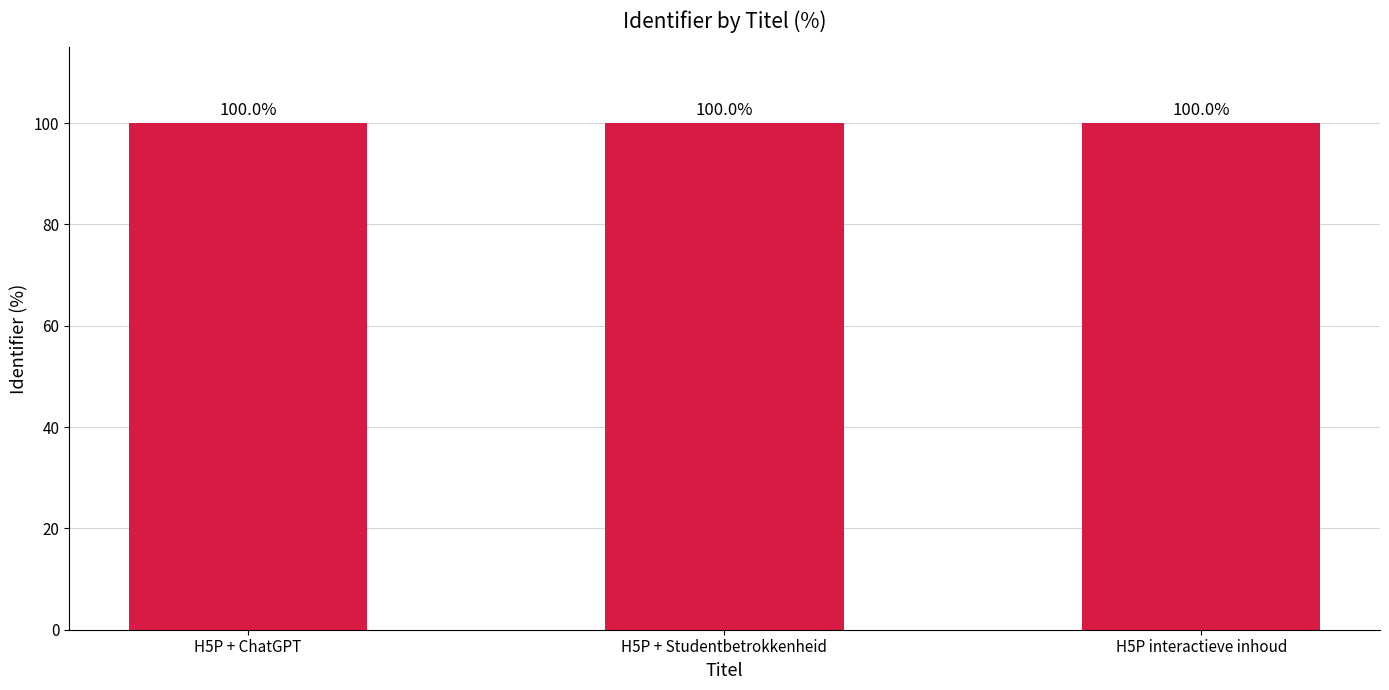

How many values are between 99 and 100?

3